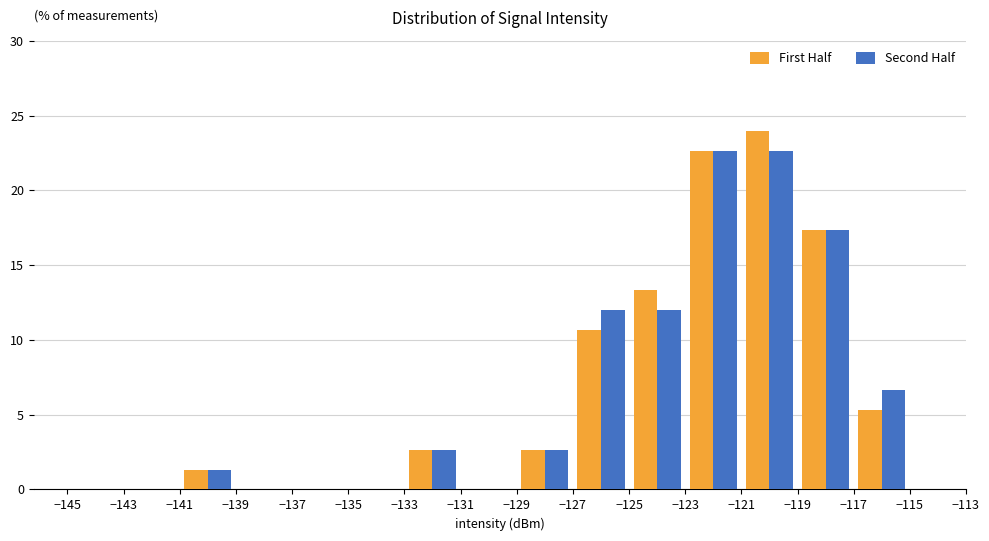

What is the height of the Second Half bar covering -123 to -121 on the x-axis? The values are not printed on the chart, so give them approximately, as read against the axis.

22.5